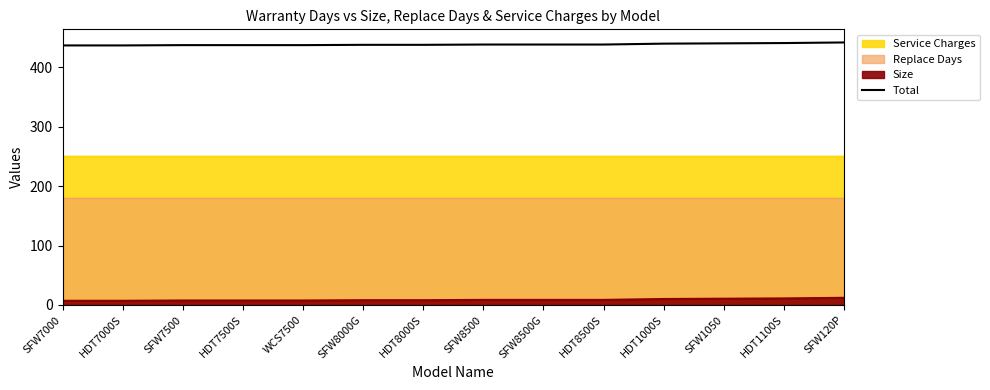

True or false: the data has more than 2 interior local peaks.

False